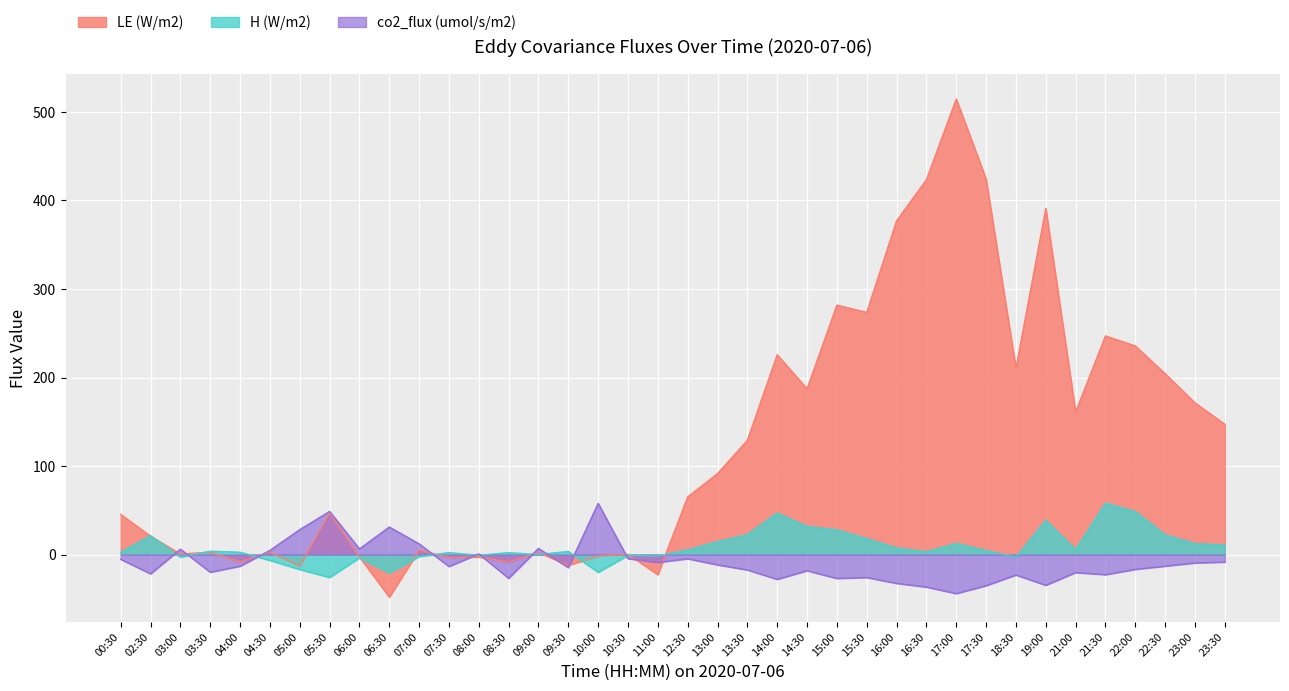

Which category has the highest value across all series?

17:00